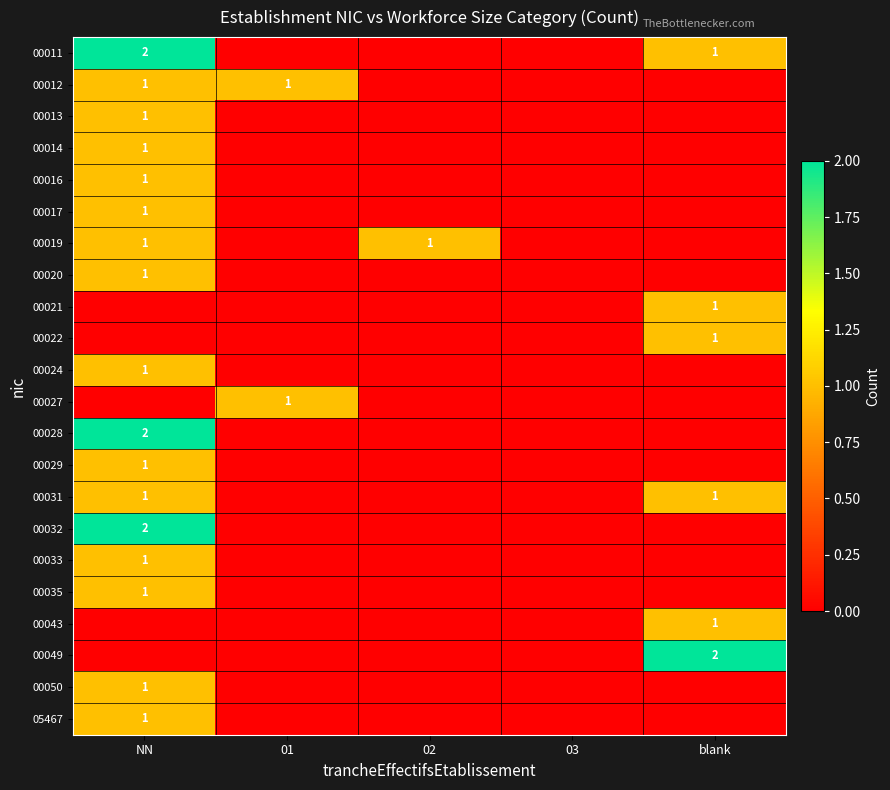

Count the 00050 values in the range 0 to 1.

5